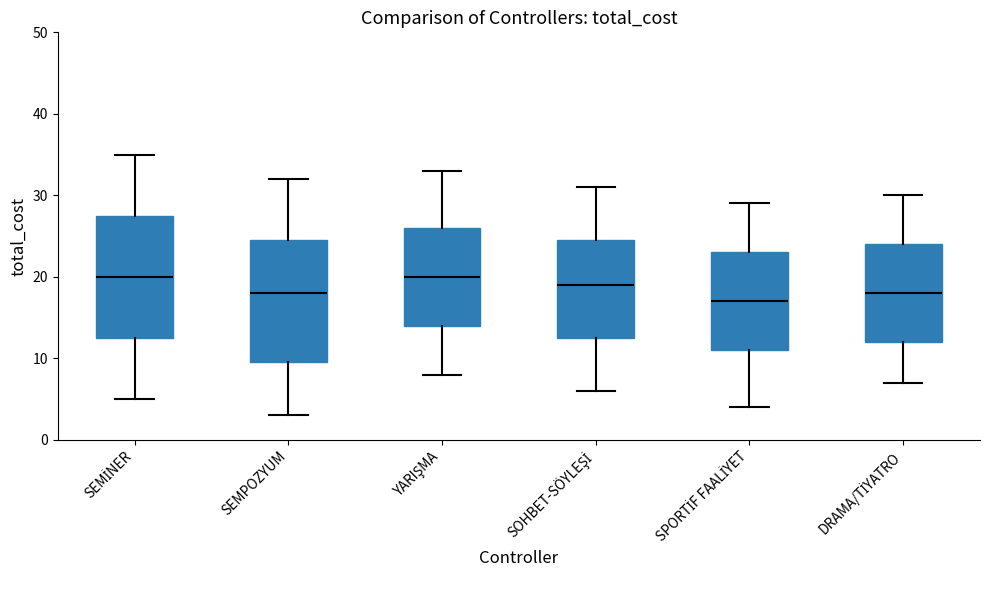

Where is the upper edge of the box for SOHBET-SÖYLEŞİ on the y-axis? The values are not printed on the chart, so give them approximately, as read against the axis.

25